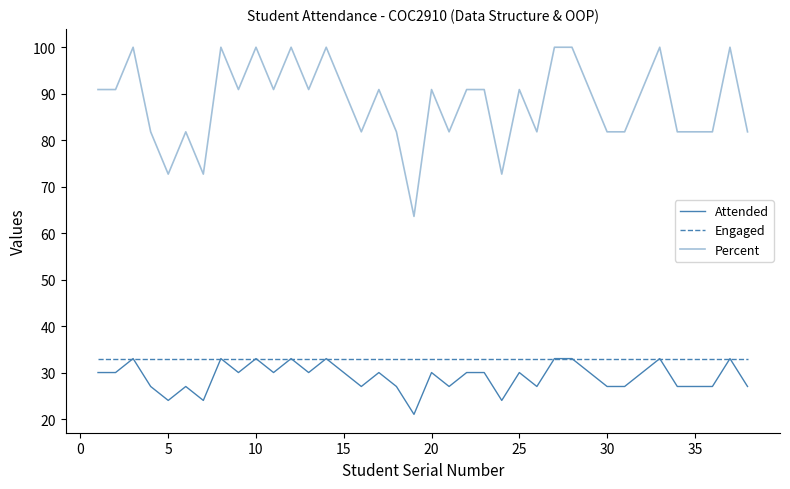

Rank the series by their maximum value, from highest to lowest.

Percent, Attended, Engaged